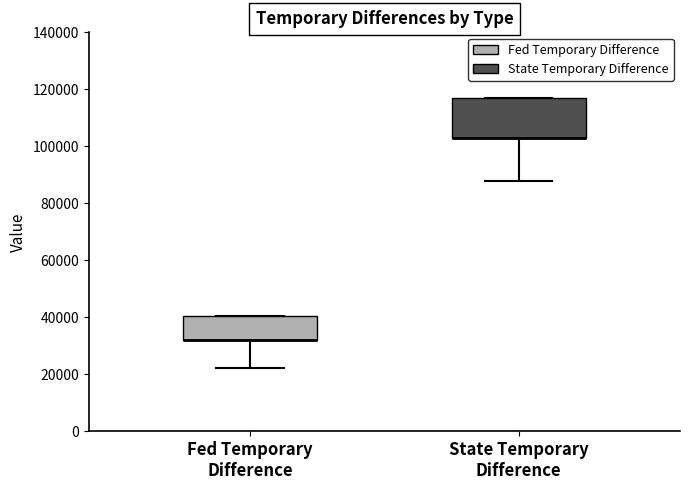

Reading left to right, transcribe this box plot: for each box, give where its median line is, the range the box spans, and where its two whiskers end, as read against the y-axis. The values are not printed on the chart, so give them approximately, as read against the axis.

Fed Temporary Difference: median 32000 (drawn on the box's lower edge), box 32000 to 40000, whiskers 22000 to 40000
State Temporary Difference: median 102000 (drawn on the box's lower edge), box 102000 to 118000, whiskers 88000 to 118000